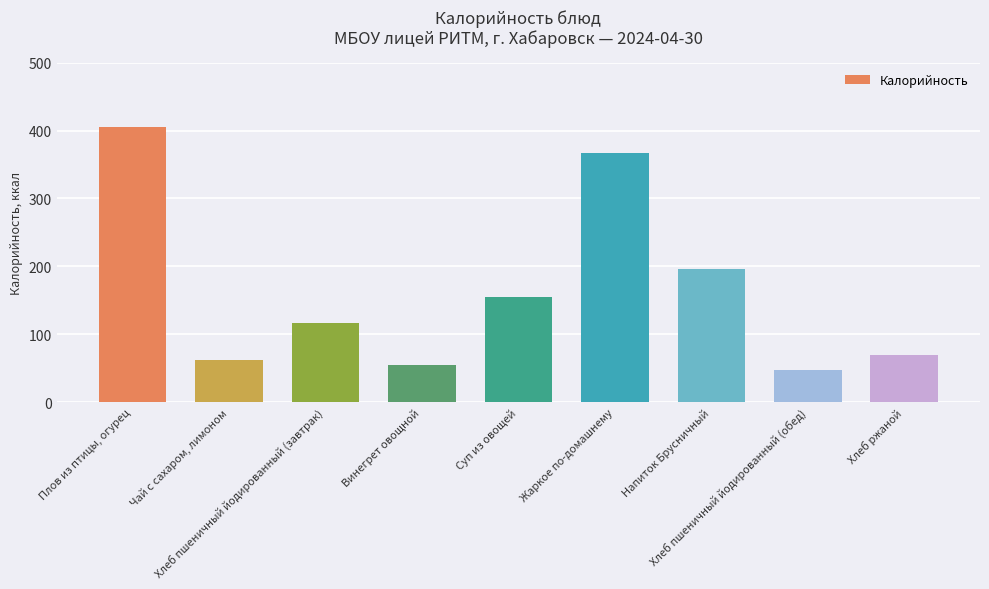

What is the greatest value displayed?

405.6